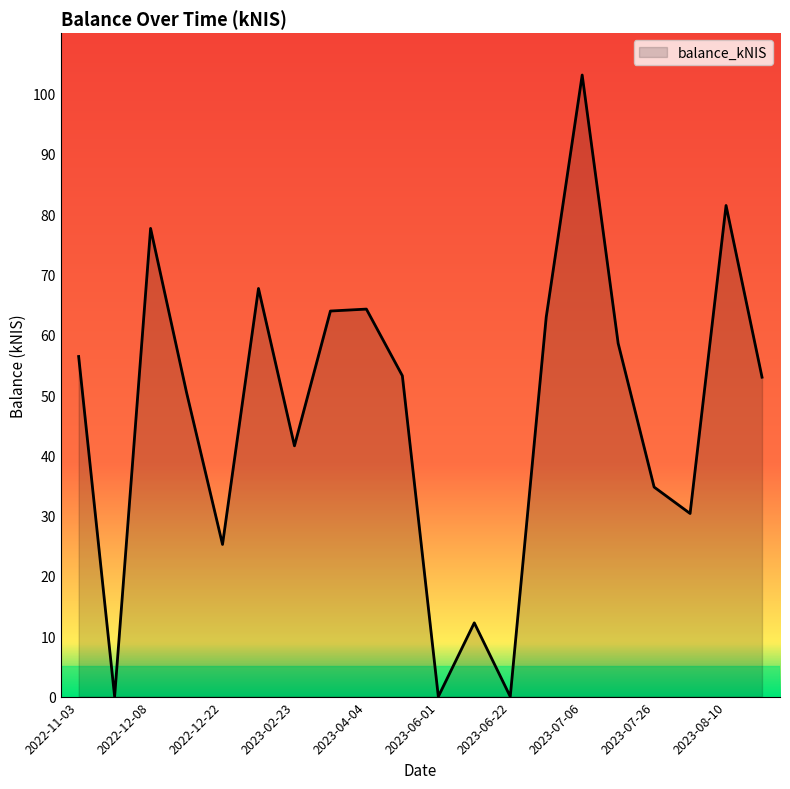

What is the greatest value displayed?

103.1